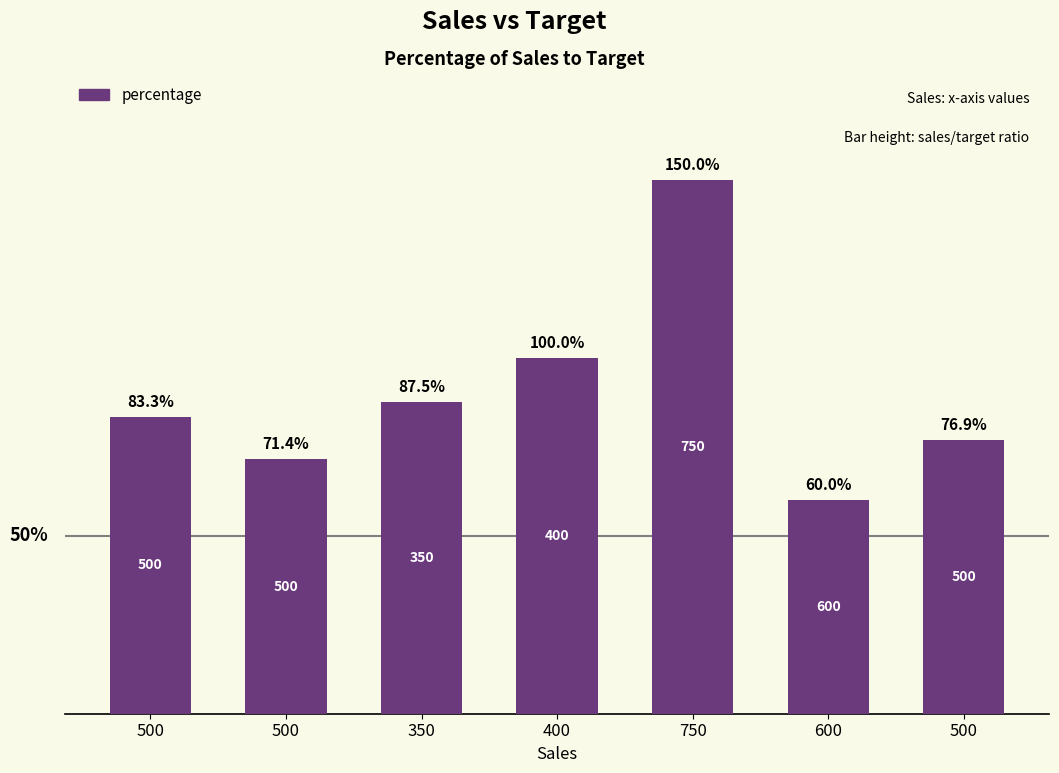

The value at 350 is 1.1. True or false?

False